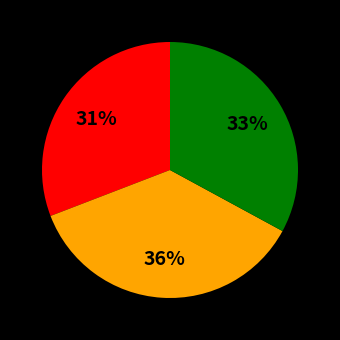

To the nearest percent, what is the difference between the largest and smallest slice percentages?

5%